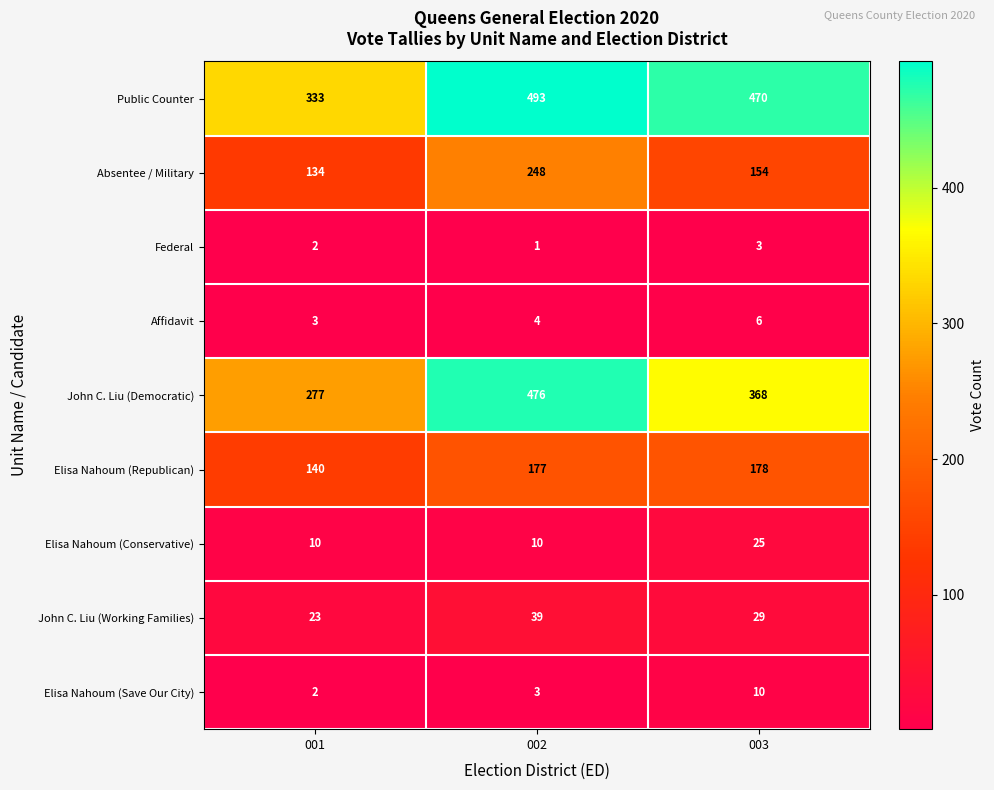

What is the maximum value for Public Counter?

493